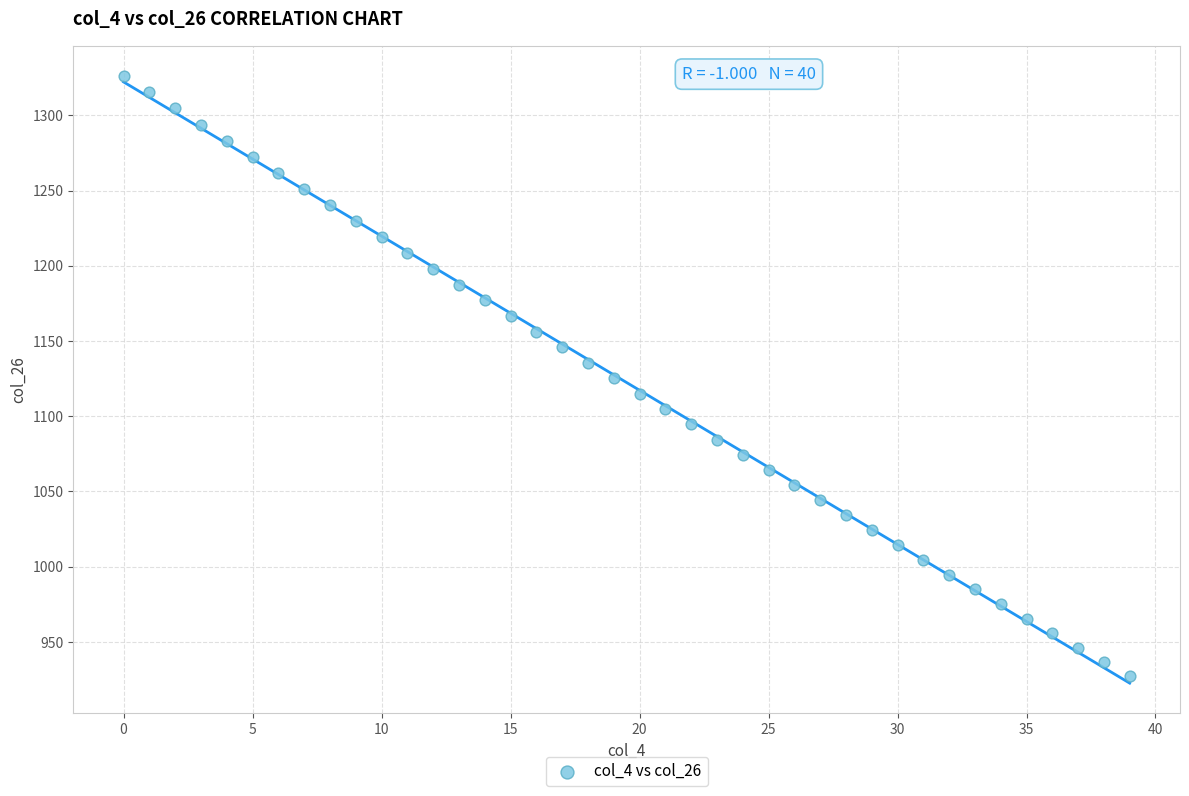

What is the range of Y values (max minus min)?

399.2